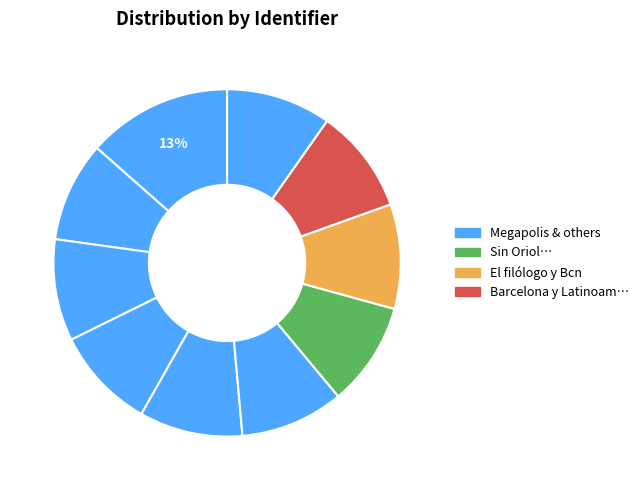

What is the ratio of the value at Inseguridad to the value at Sin Oriol, ¿sabríamos cantar igual??

1.0